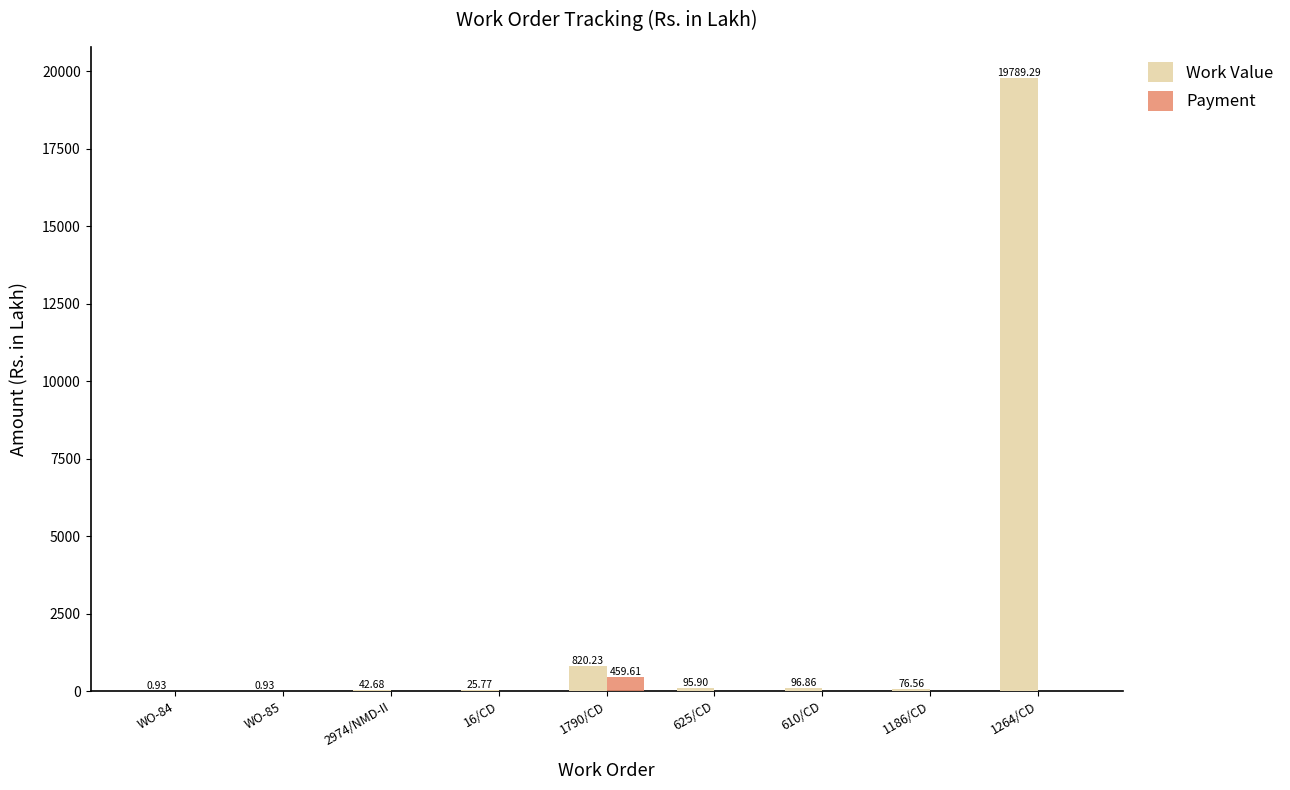

At which category is the sum across all series the highest?

1264/CD